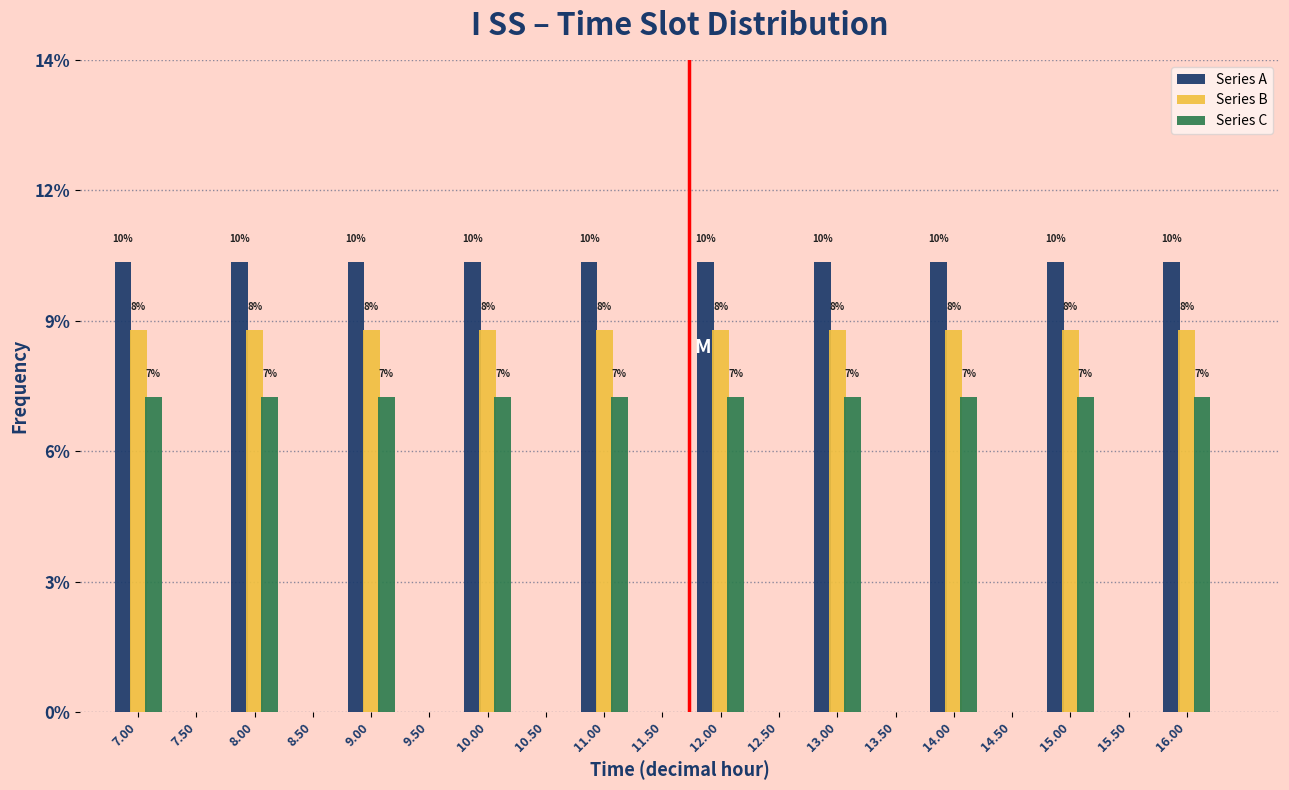

What are all the series names shown in the legend?

Series A, Series B, Series C